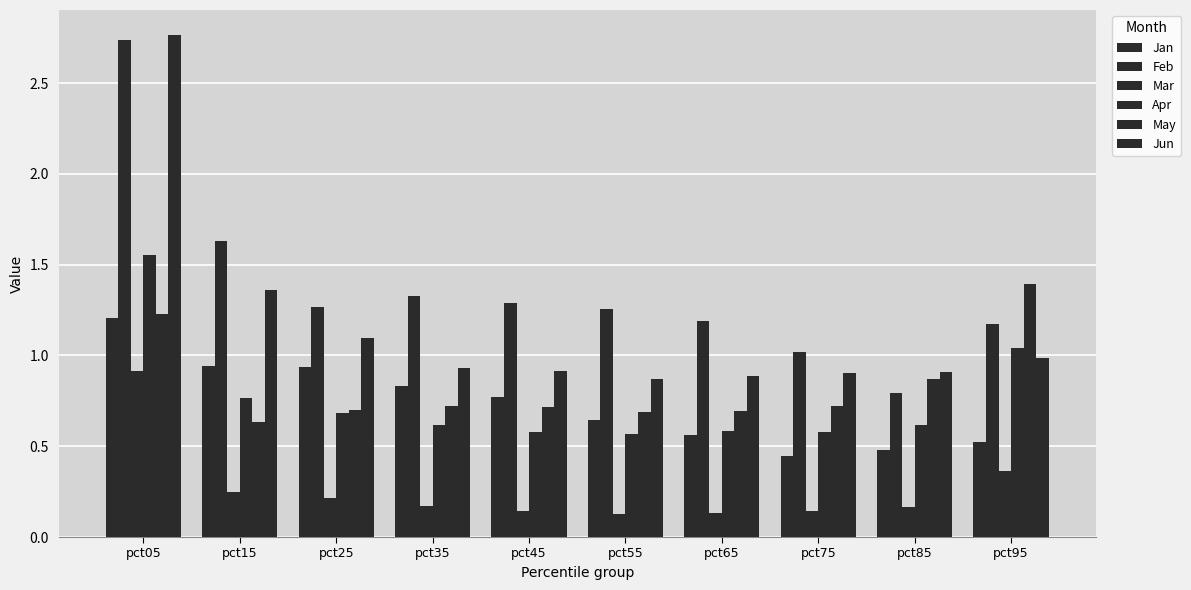

Which series has the largest total across all categories?

Feb